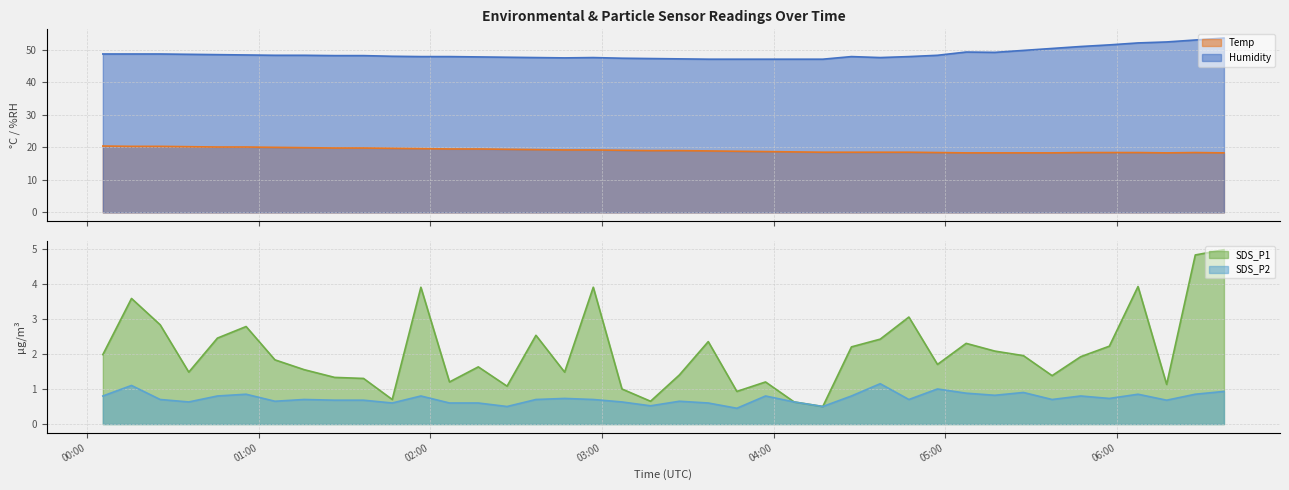

Where is SDS_P2 nearest to the value 0?

2022/07/28 03:47:09